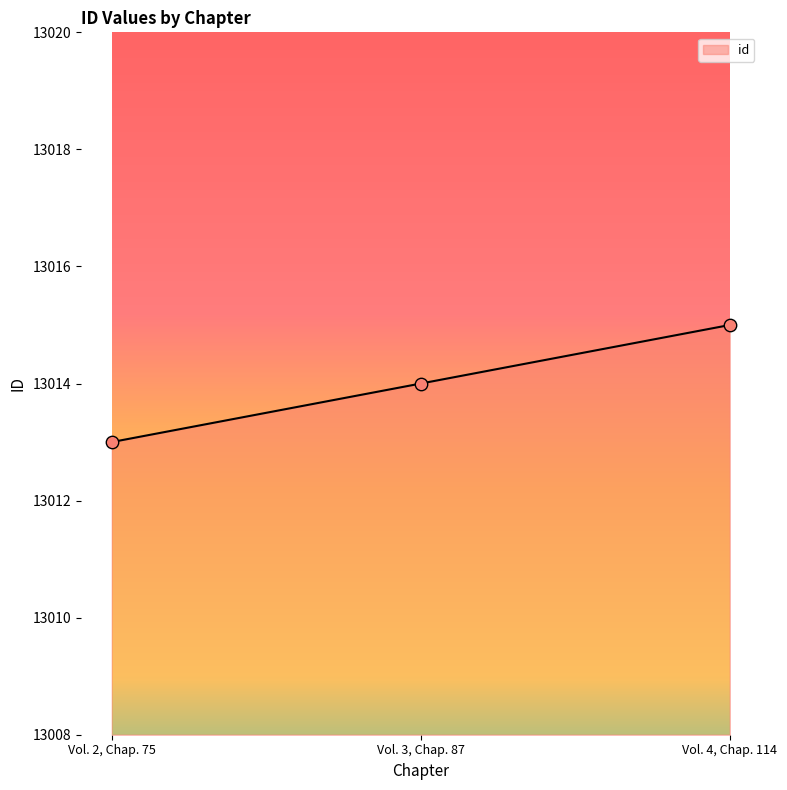

Between Vol. 3, Chap. 87 and Vol. 4, Chap. 114, which is larger?

Vol. 4, Chap. 114